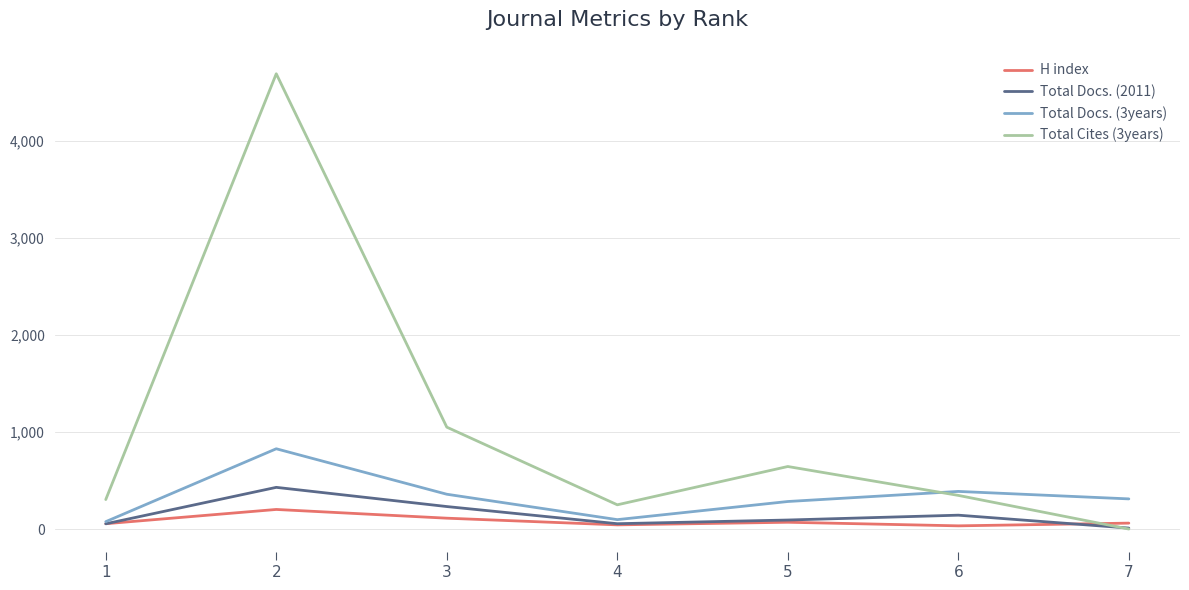

What is the greatest value displayed?

4696